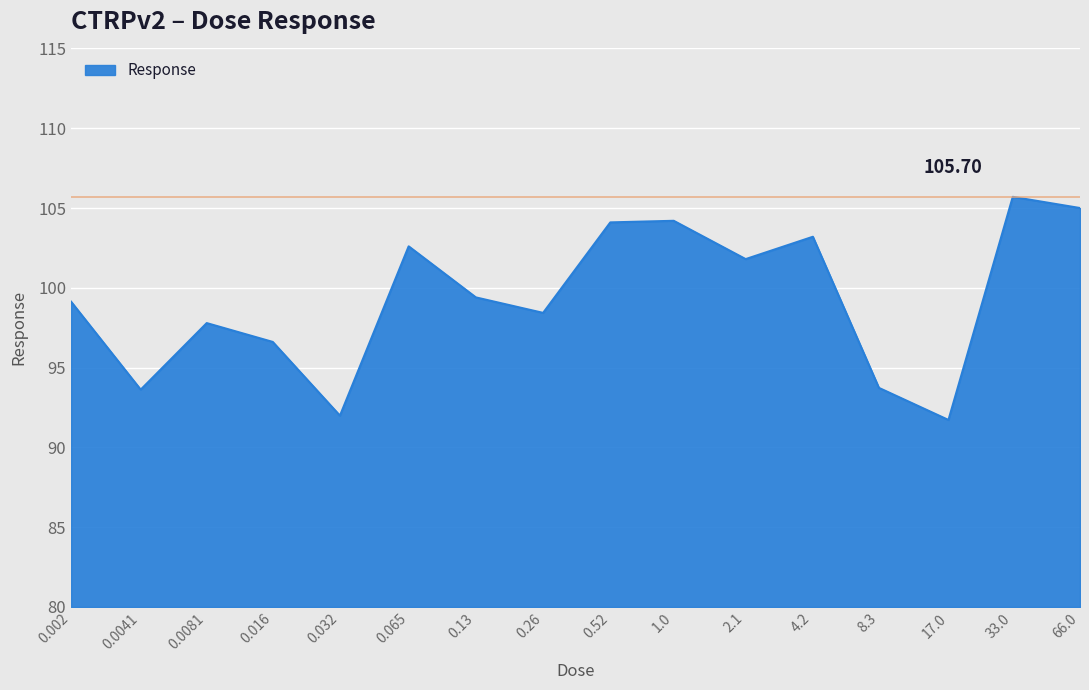

What is the difference between the maximum and minimum values?

14.0